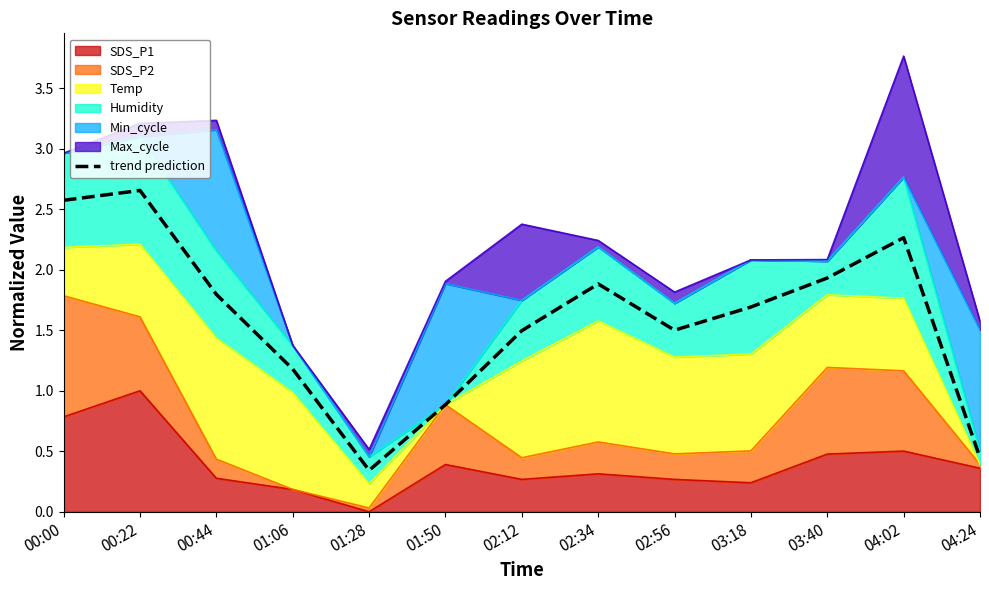

How many lines are shown in the chart?

1